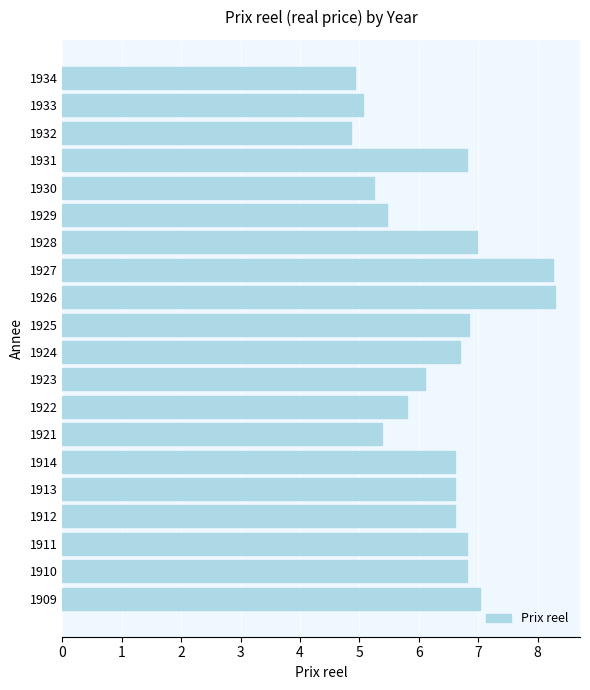

Is it true that the value at 1930 is 8.5?

False